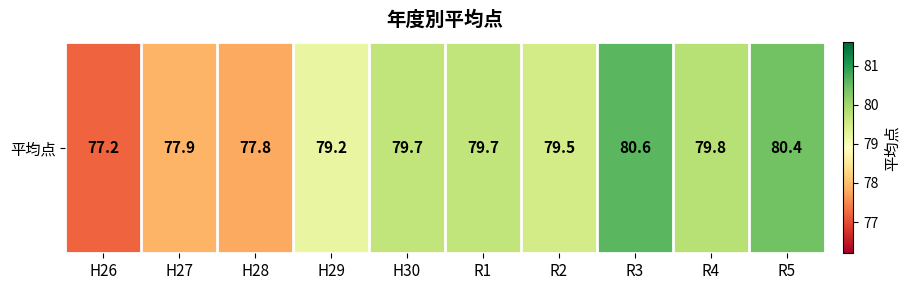

How many series are shown in this chart?

1